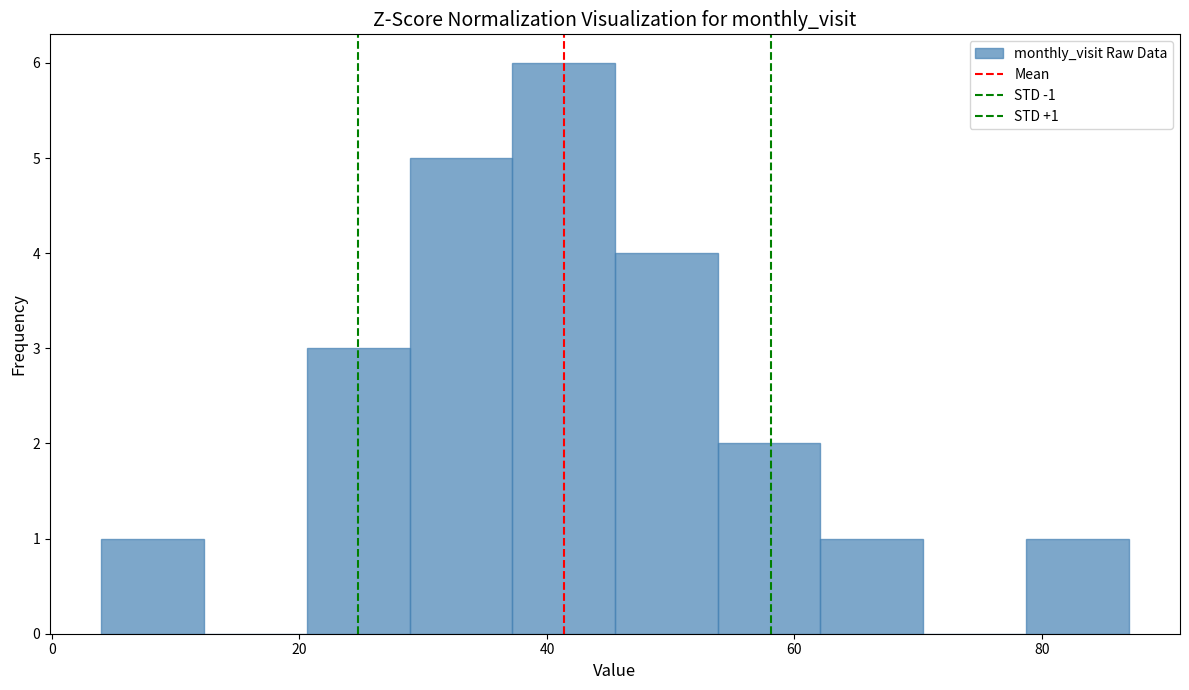

Which range on the x-axis has the tallest bar?

38 to 46